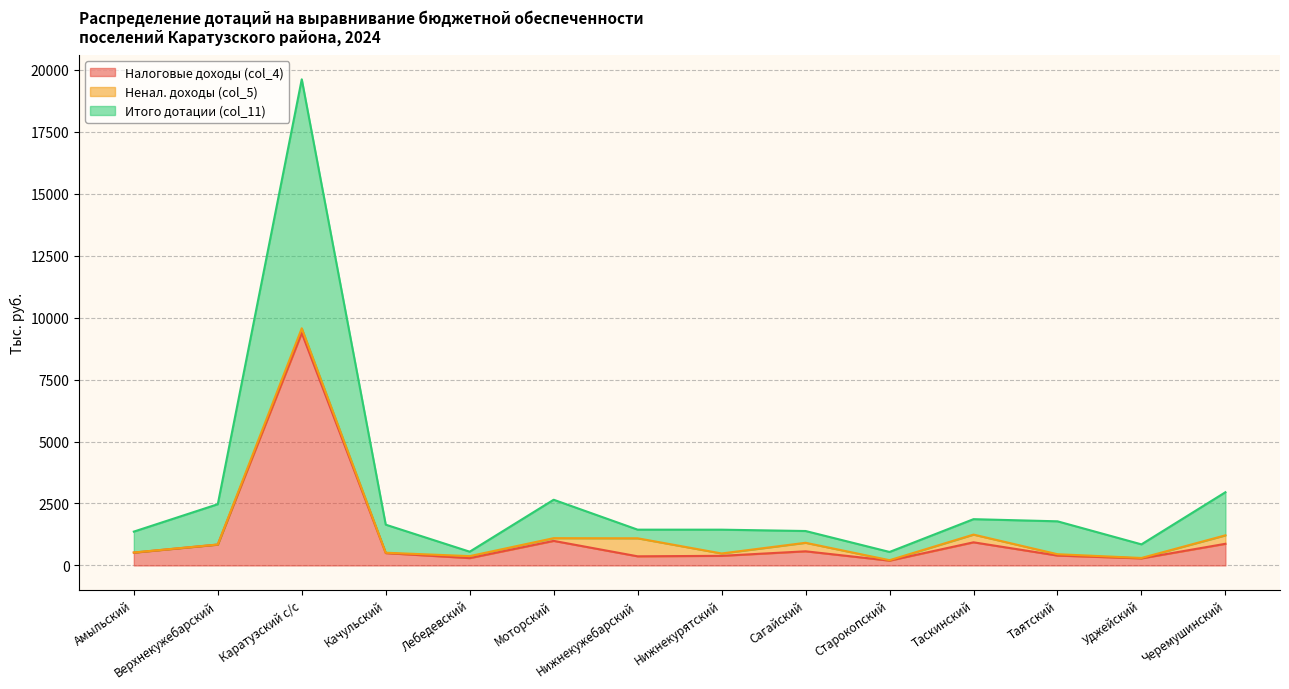

At which category is the sum across all series the highest?

Каратузский с/с